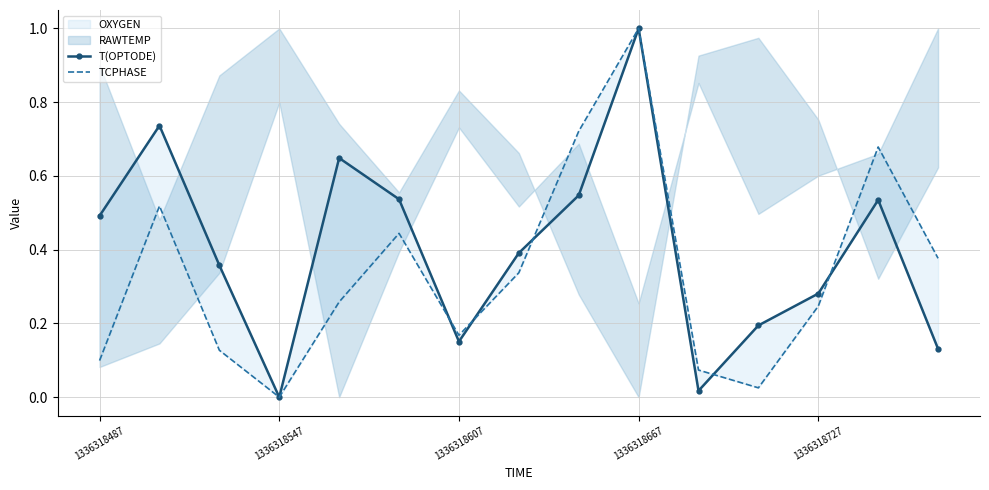

Reading left to right, extract all data points from this chart.

T(OPTODE): 0.5	0.7	0.4	0.0	0.6	0.5	0.2	0.4	0.5	1.0	0.0	0.2	0.3	0.5	0.1
TCPHASE: 0.1	0.5	0.1	0.0	0.3	0.4	0.2	0.3	0.7	1.0	0.1	0.0	0.2	0.7	0.4